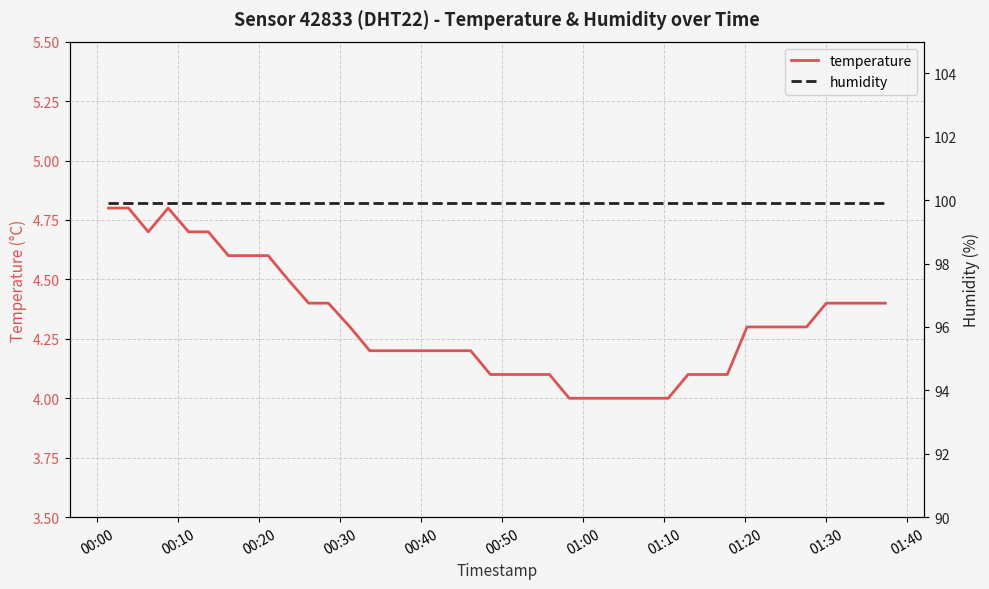

What is the highest value of the temperature series?

4.8